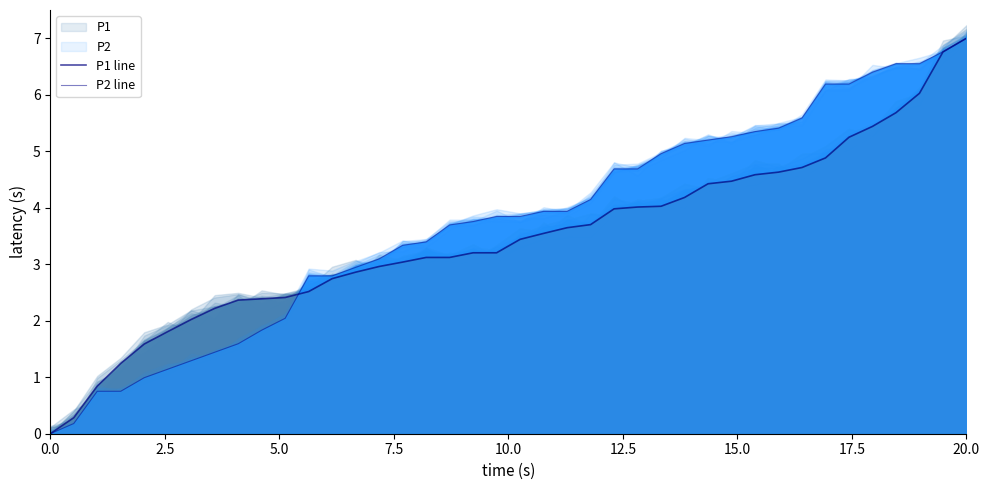

True or false: P2 line has more than 0 points higher than both neighbors.

False